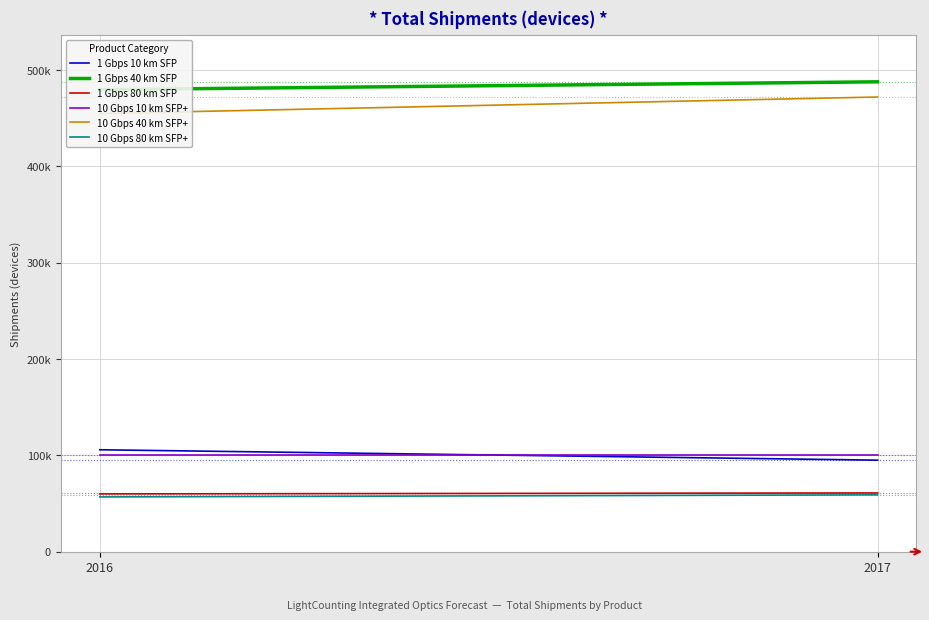

At which label is 1 Gbps 80 km SFP closest to 60453?

2016